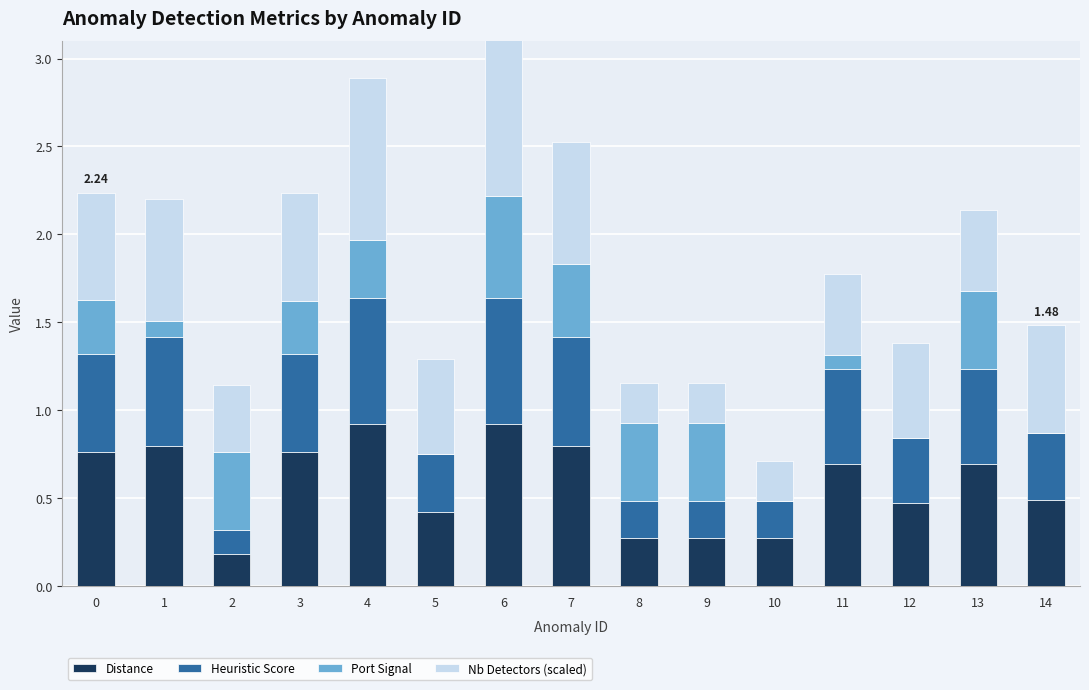

Reading left to right, what are all the values shown in this chart?

Distance: 0.8	0.8	0.2	0.8	0.9	0.4	0.9	0.8	0.3	0.3	0.3	0.7	0.5	0.7	0.5
Heuristic Score: 0.6	0.6	0.1	0.6	0.7	0.3	0.7	0.6	0.2	0.2	0.2	0.5	0.4	0.5	0.4
Port Signal: 0.3	0.1	0.4	0.3	0.3	0.0	0.6	0.4	0.4	0.4	0.0	0.1	0.0	0.4	0.0
Nb Detectors (scaled): 0.6	0.7	0.4	0.6	0.9	0.5	0.9	0.7	0.2	0.2	0.2	0.5	0.5	0.5	0.6